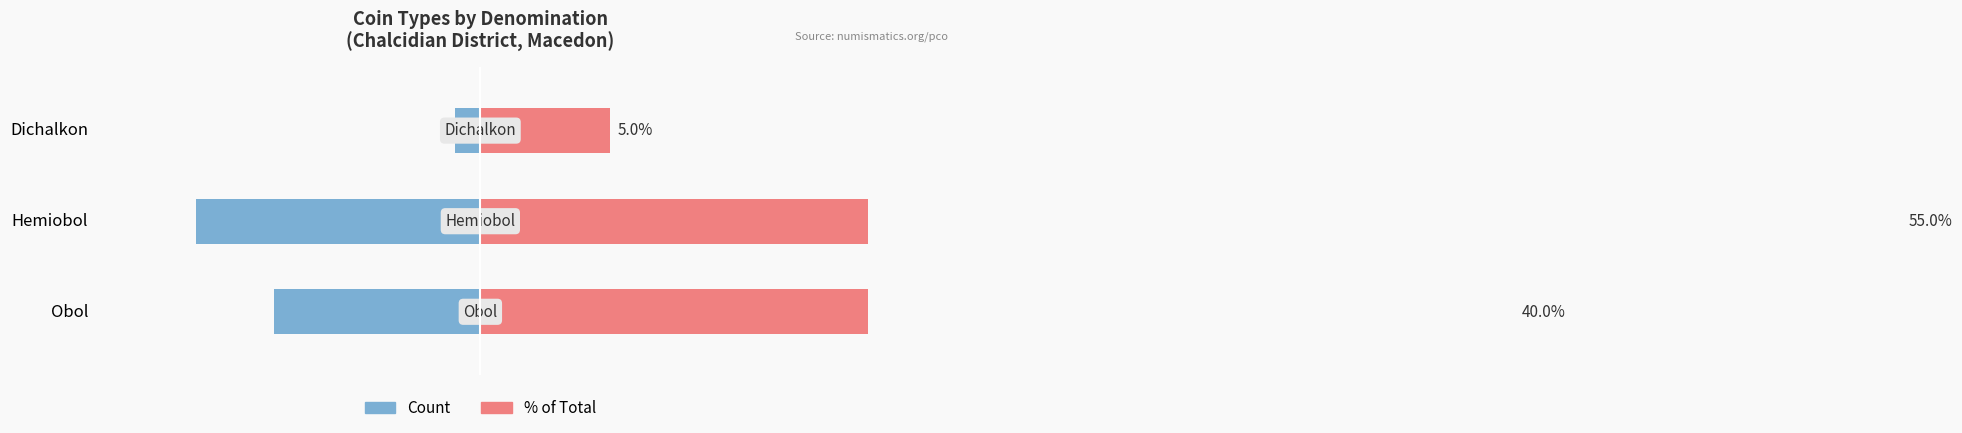

How many values in the % of Total series exceed 40?

1